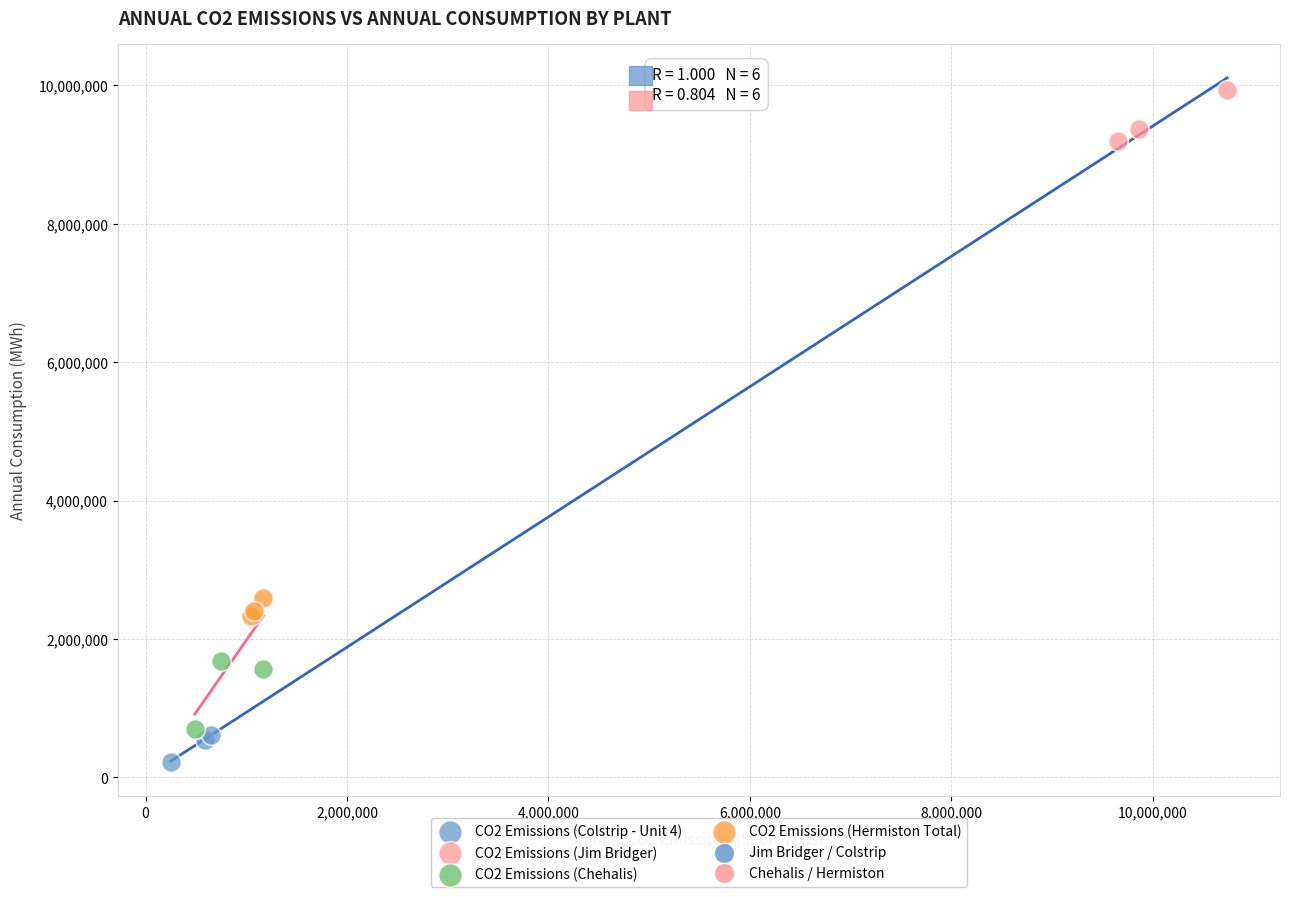

Which series reaches the maximum Y coordinate?

CO2 Emissions (Jim Bridger)